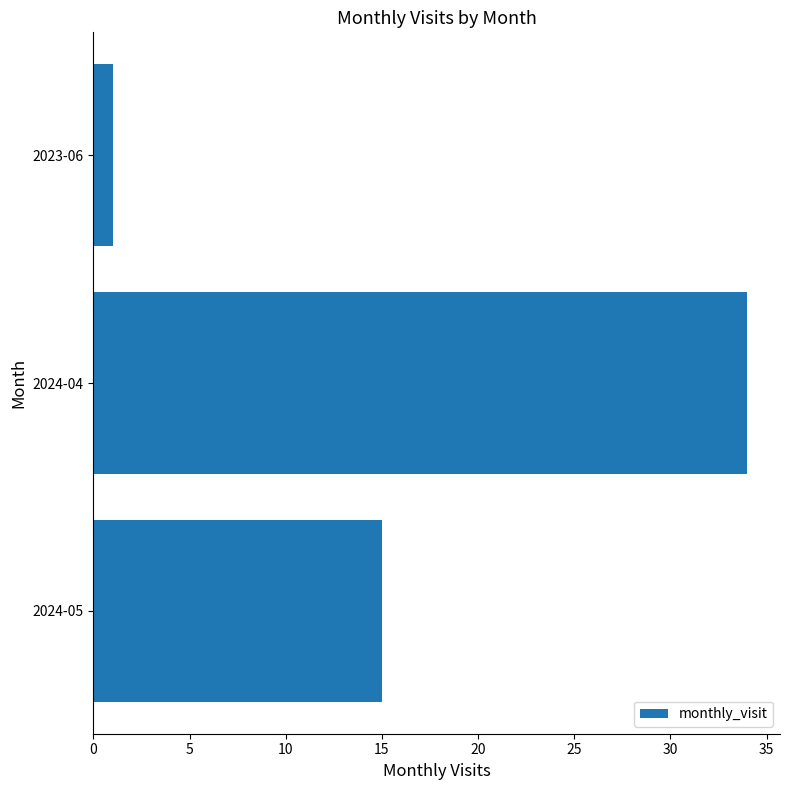

Is it true that the value at 2024-05 is 15?

True